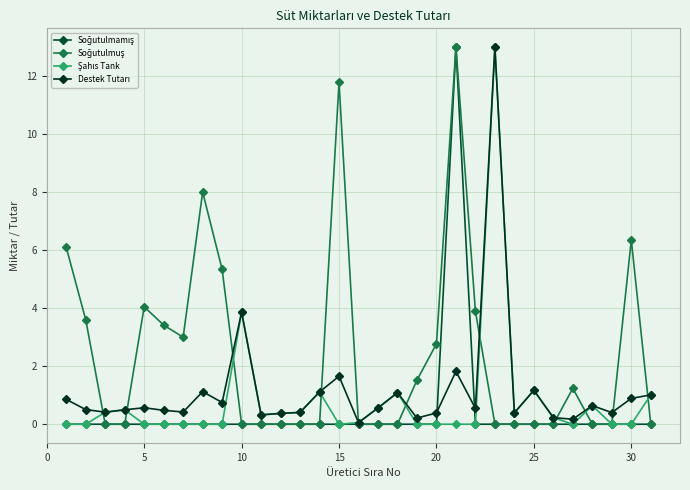

Reading left to right, list all the values displayed in this chart.

Soğutulmamış: 0.0	0.0	0.0	0.0	0.0	0.0	0.0	0.0	0.0	0.0	0.0	0.0	0.0	0.0	0.0	0.0	0.0	0.0	0.0	0.0	13.0	0.0	0.0	0.0	0.0	0.0	0.0	0.0	0.0	0.0	0.0
Soğutulmuş: 6.1	3.6	0.0	0.0	4.0	3.4	3.0	8.0	5.3	0.0	0.0	0.0	0.0	0.0	11.8	0.0	0.0	0.0	1.5	2.8	13.0	3.9	0.0	0.0	0.0	0.0	1.2	0.0	0.0	6.3	0.0
Şahıs Tank: 0.0	0.0	0.4	0.5	0.0	0.0	0.0	0.0	0.0	3.9	0.3	0.4	0.4	1.1	0.0	0.1	0.6	1.1	0.0	0.0	0.0	0.0	13.0	0.4	1.2	0.2	0.0	0.6	0.0	0.0	1.0
Destek Tutarı: 0.9	0.5	0.4	0.5	0.6	0.5	0.4	1.1	0.7	3.9	0.3	0.4	0.4	1.1	1.7	0.1	0.6	1.1	0.2	0.4	1.8	0.5	13.0	0.4	1.2	0.2	0.2	0.6	0.4	0.9	1.0